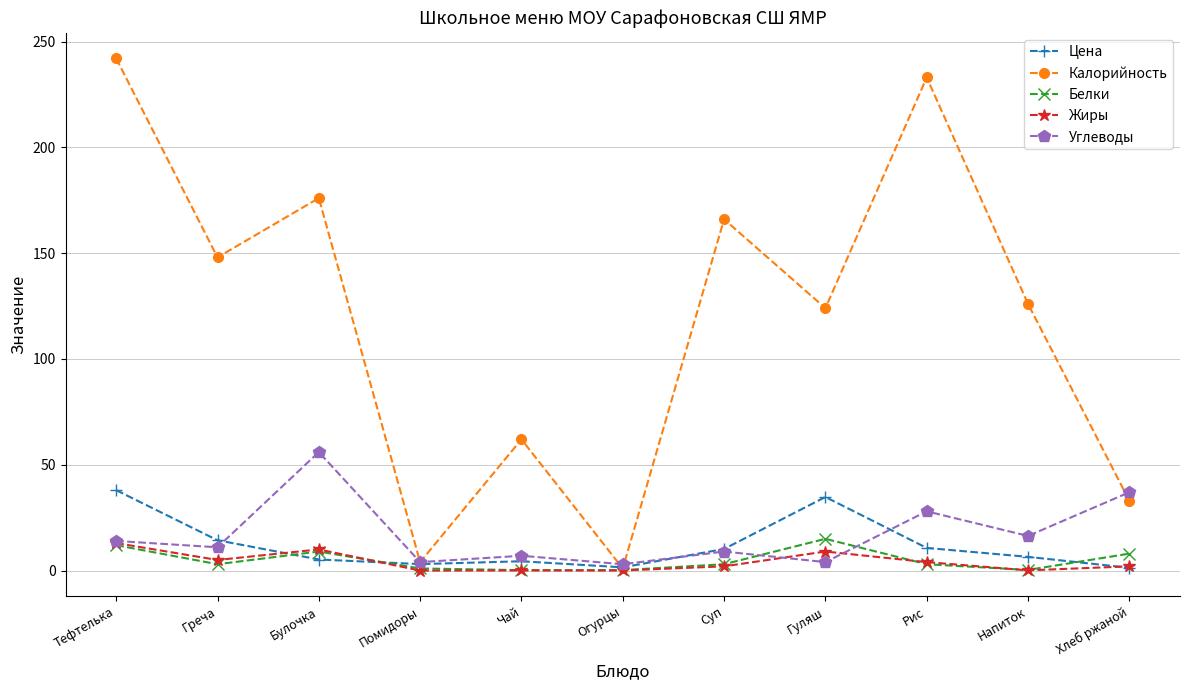

What is the label of the 5th point from the right?

Суп